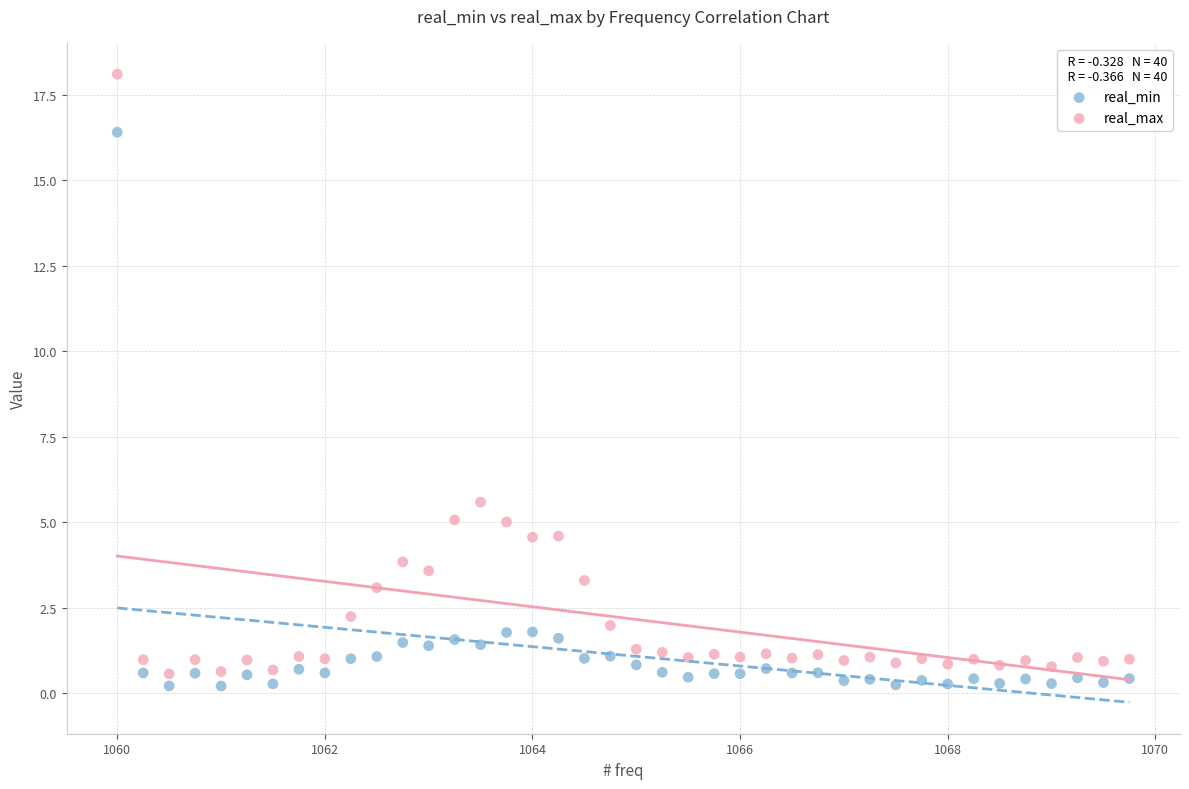

What is the X range (max minus min) for the scatter plot?

9.8